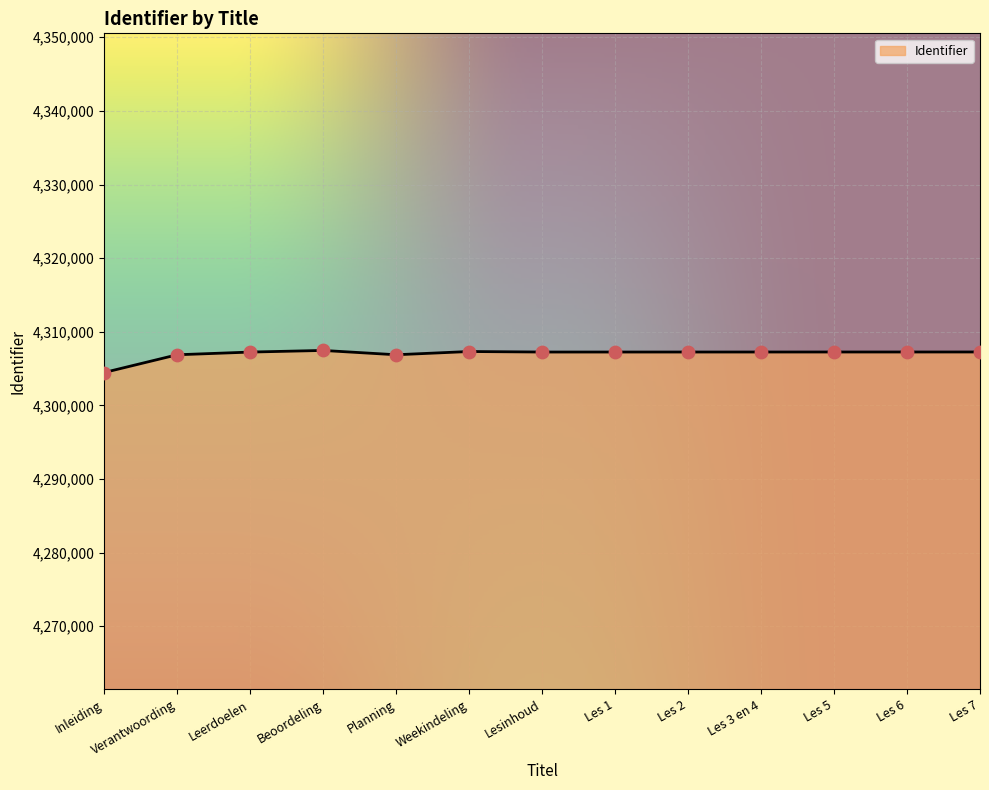

What is the change in value from Les 2 to Les 3 en 4?

+1